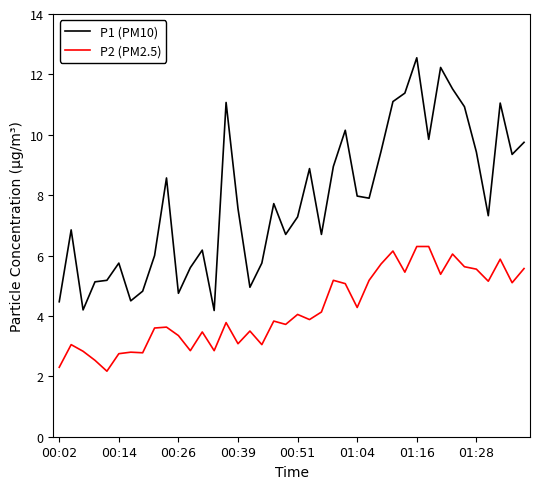

What is the minimum value shown in the chart?

2.2